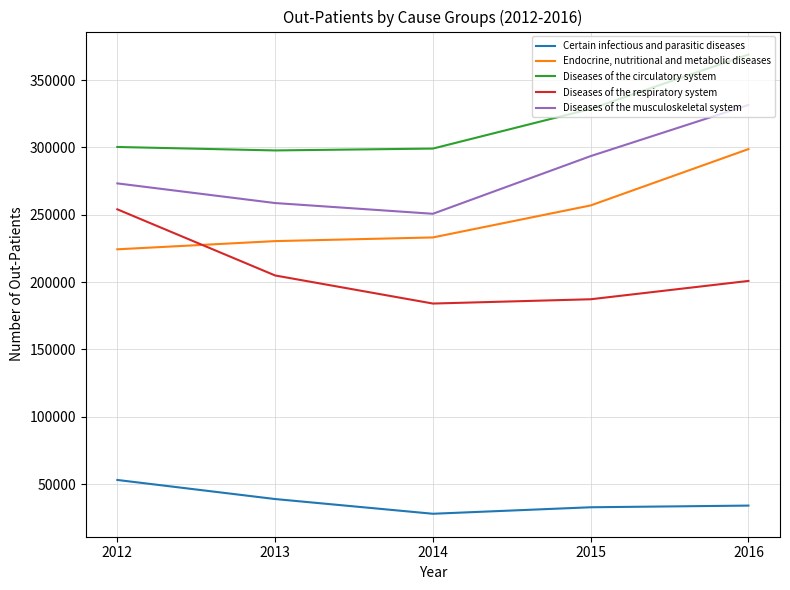

What is the approximate value of Diseases of the respiratory system at 2014?

184053